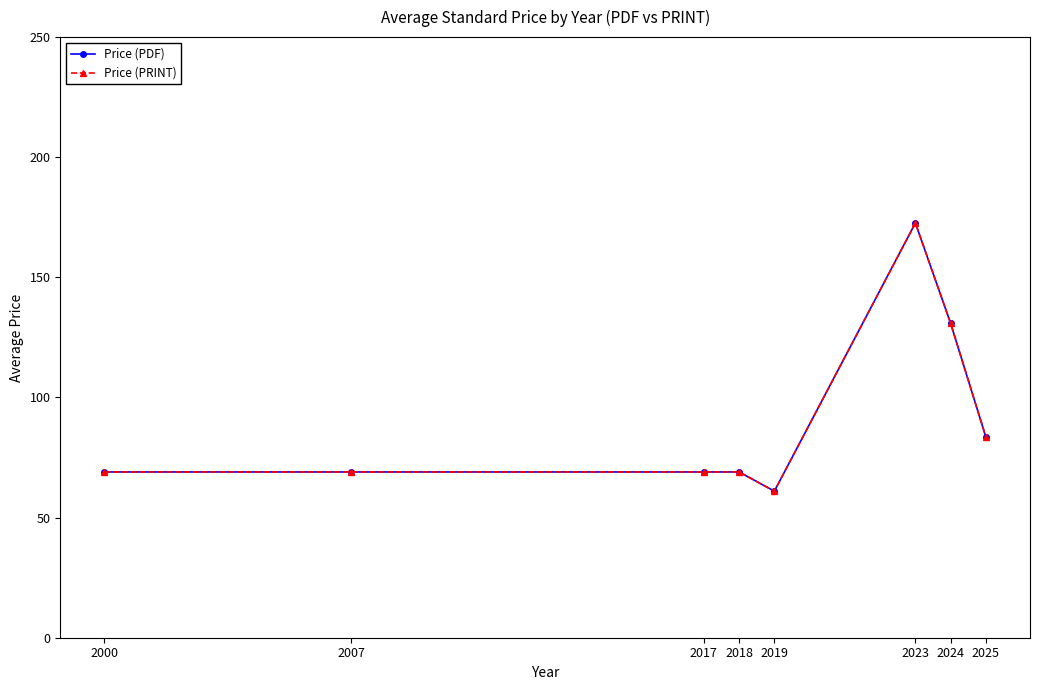

Reading left to right, list all the values displayed in this chart.

Price (PDF): 69.0	69.0	69.0	69.0	61.0	172.6	130.8	83.5
Price (PRINT): 69.0	69.0	69.0	69.0	61.0	172.6	130.8	83.5